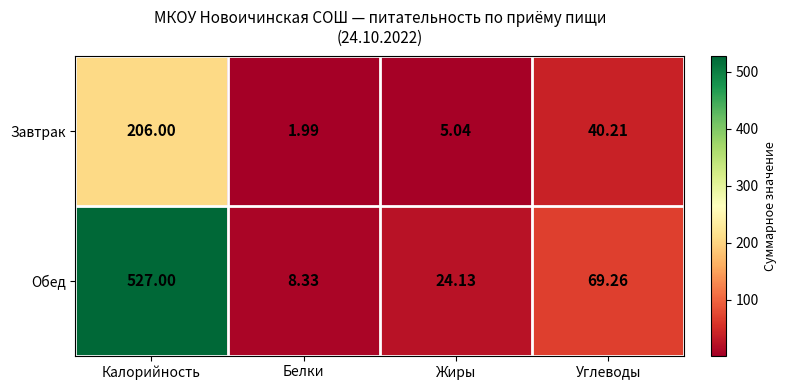

Which series changed the most between Белки and Жиры?

Обед